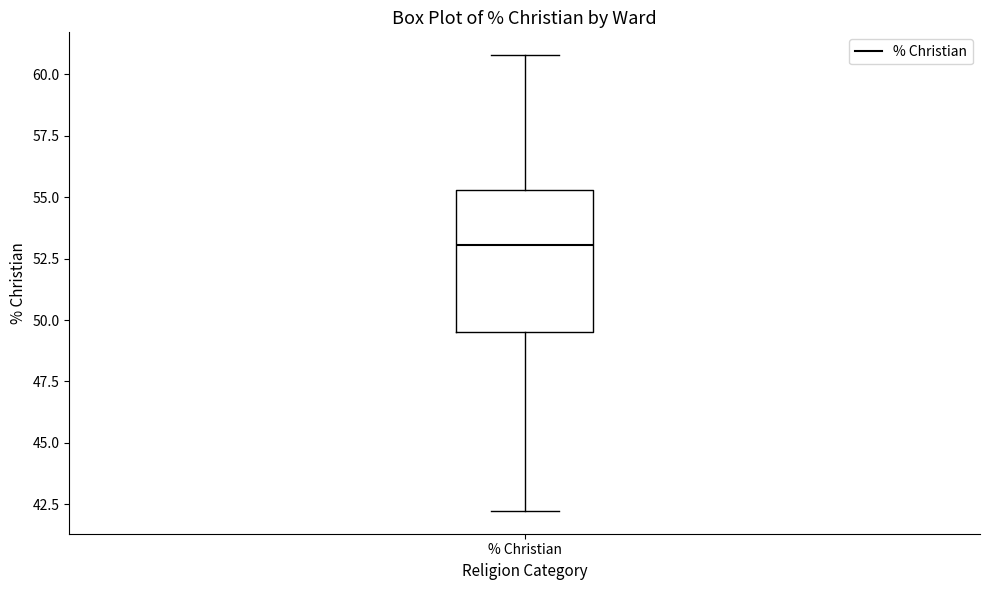

Where does the upper whisker of the box for % Christian end on the y-axis? The values are not printed on the chart, so give them approximately, as read against the axis.

61.0